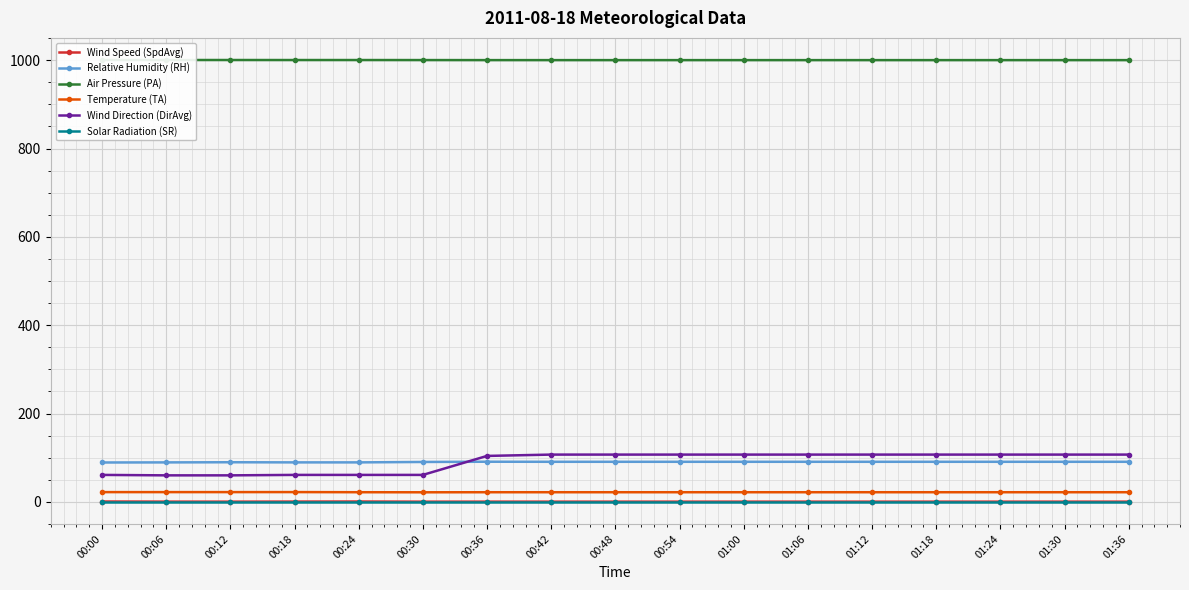

How many categories are shown in the chart?

17